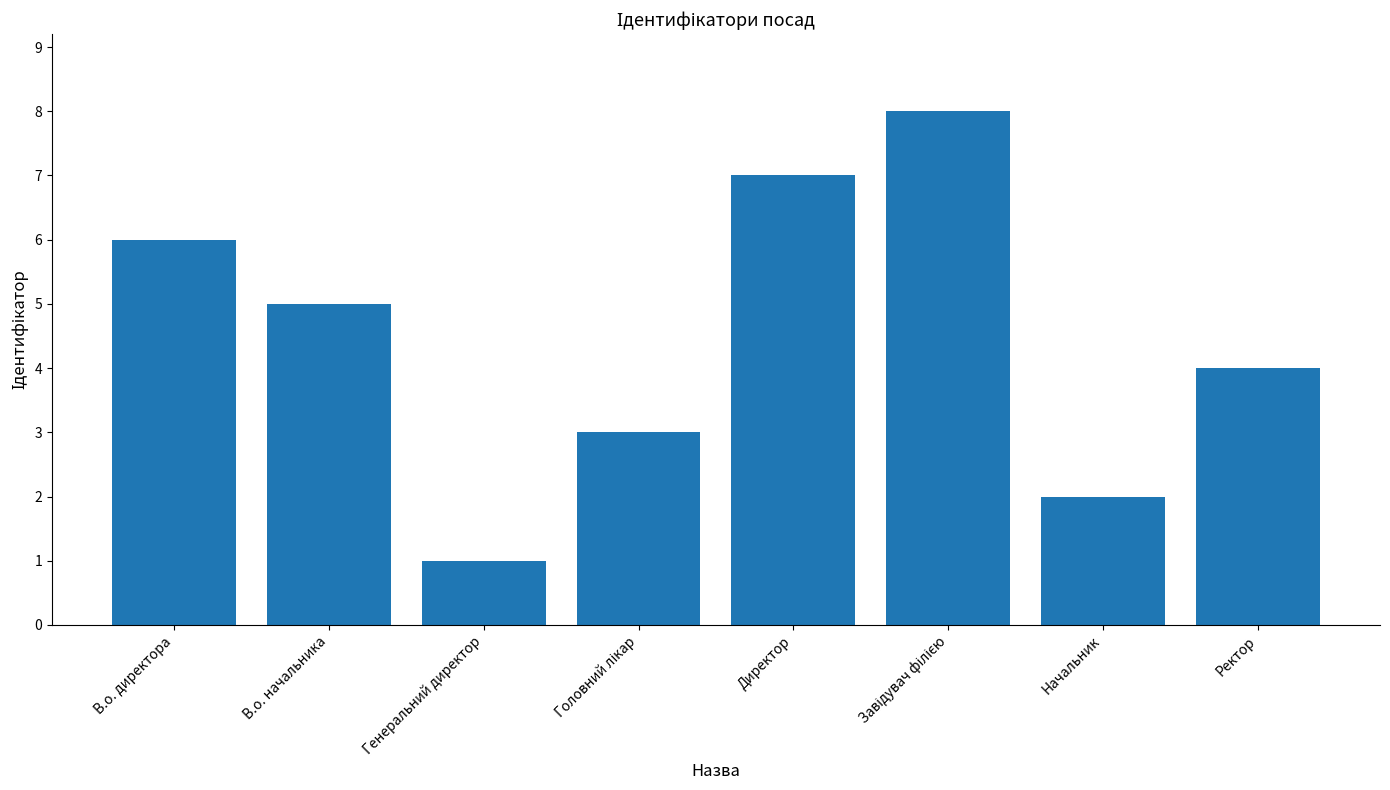

Which has a higher value, Ректор or Генеральний директор?

Ректор